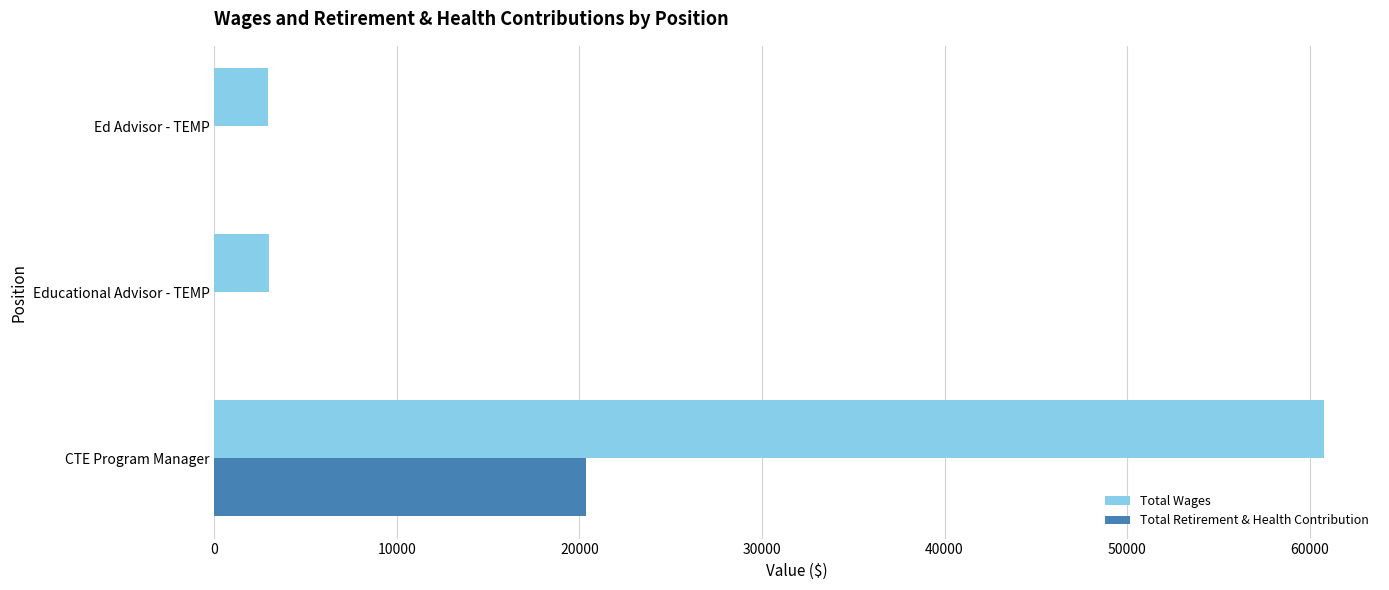

How many series are shown in this chart?

2